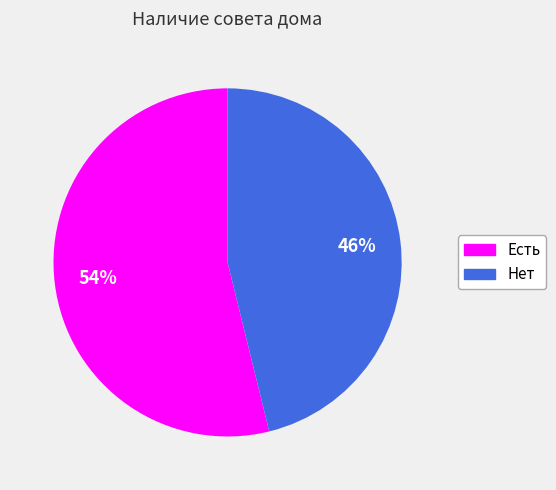

To the nearest percent, what is the combined percentage of Есть and Нет?

100%